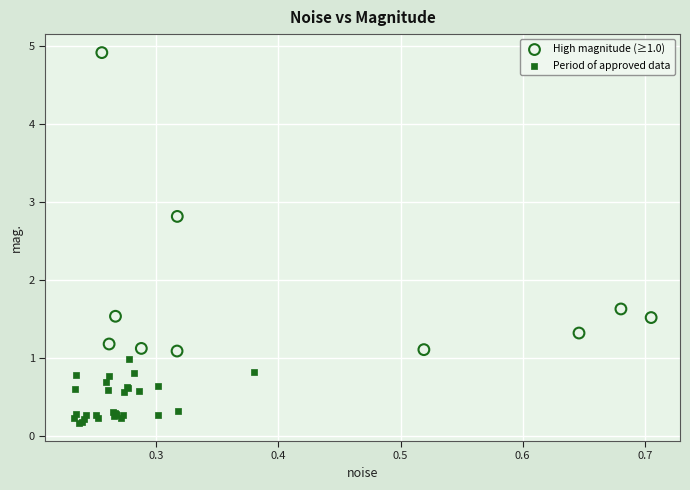

Which series reaches the minimum Y coordinate?

Period of approved data